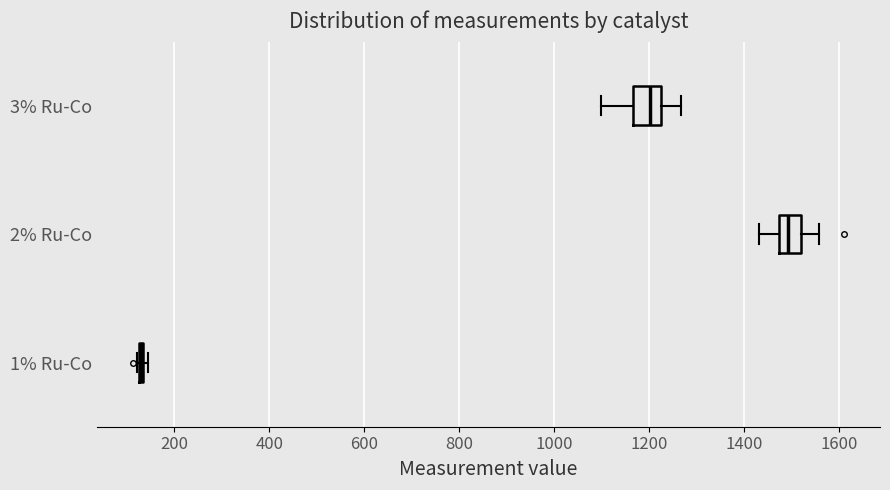

Where does the right whisker of the box for 2% Ru-Co end on the x-axis? The values are not printed on the chart, so give them approximately, as read against the axis.

1560